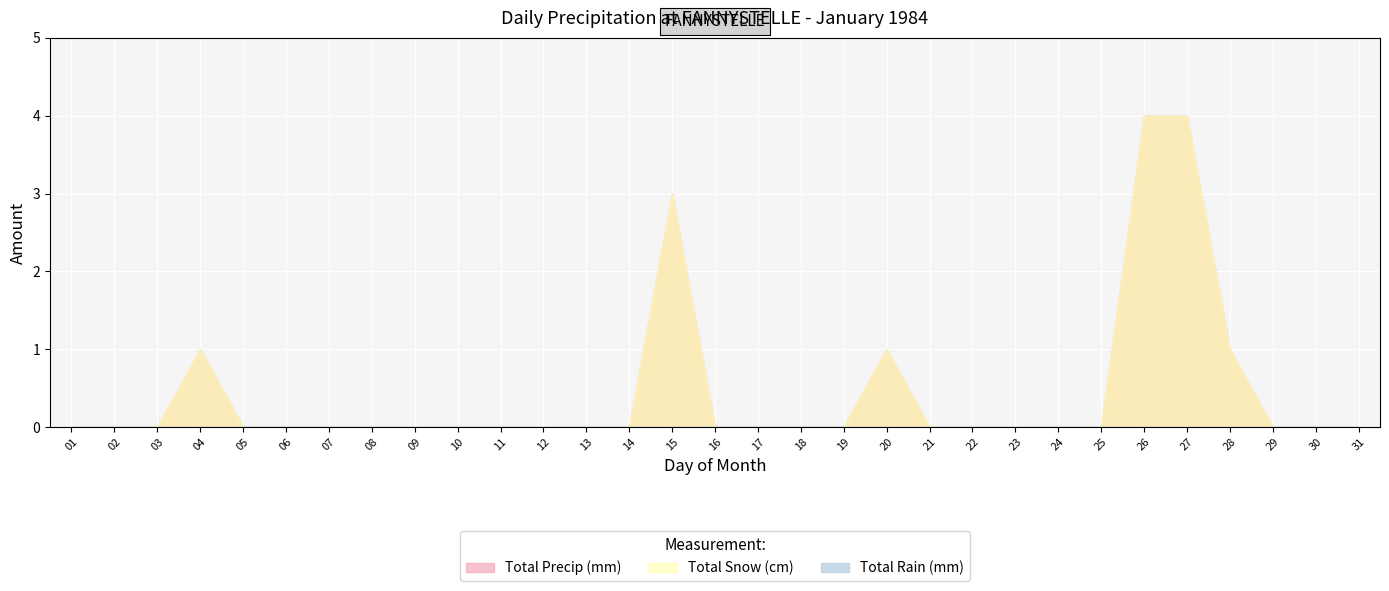

Reading left to right, extract all data points from this chart.

Total Rain (mm): 0	0	0	0	0	0	0	0	0	0	0	0	0	0	0	0	0	0	0	0	0	0	0	0	0	0	0	0	0	0	0
Total Snow (cm): 0	0	0	1	0	0	0	0	0	0	0	0	0	0	3	0	0	0	0	1	0	0	0	0	0	4	4	1	0	0	0
Total Precip (mm): 0	0	0	1	0	0	0	0	0	0	0	0	0	0	3	0	0	0	0	1	0	0	0	0	0	4	4	1	0	0	0